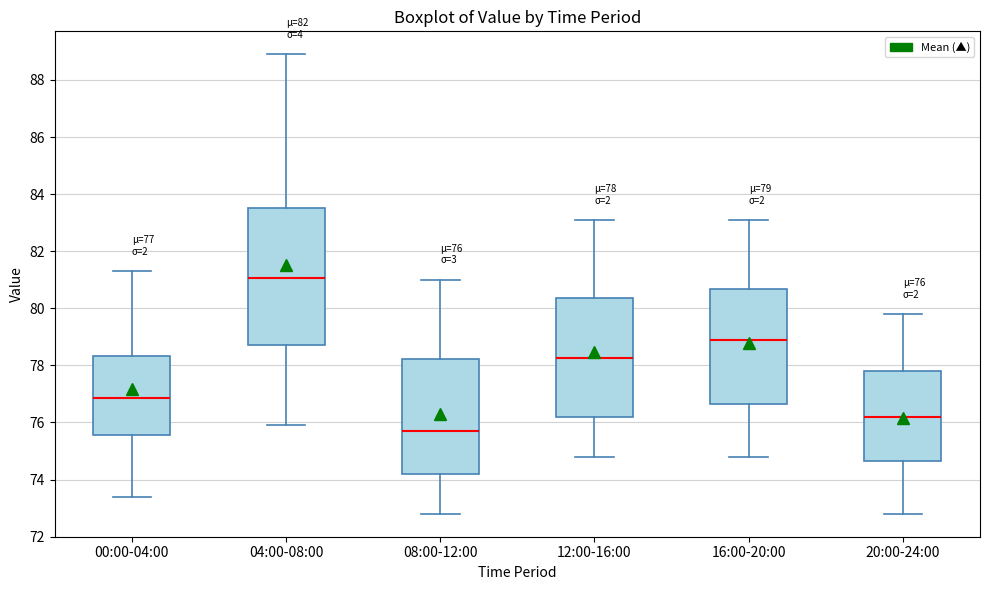

Comparing the boxes themselves (not the whiskers), which one is the tallest?

04:00-08:00